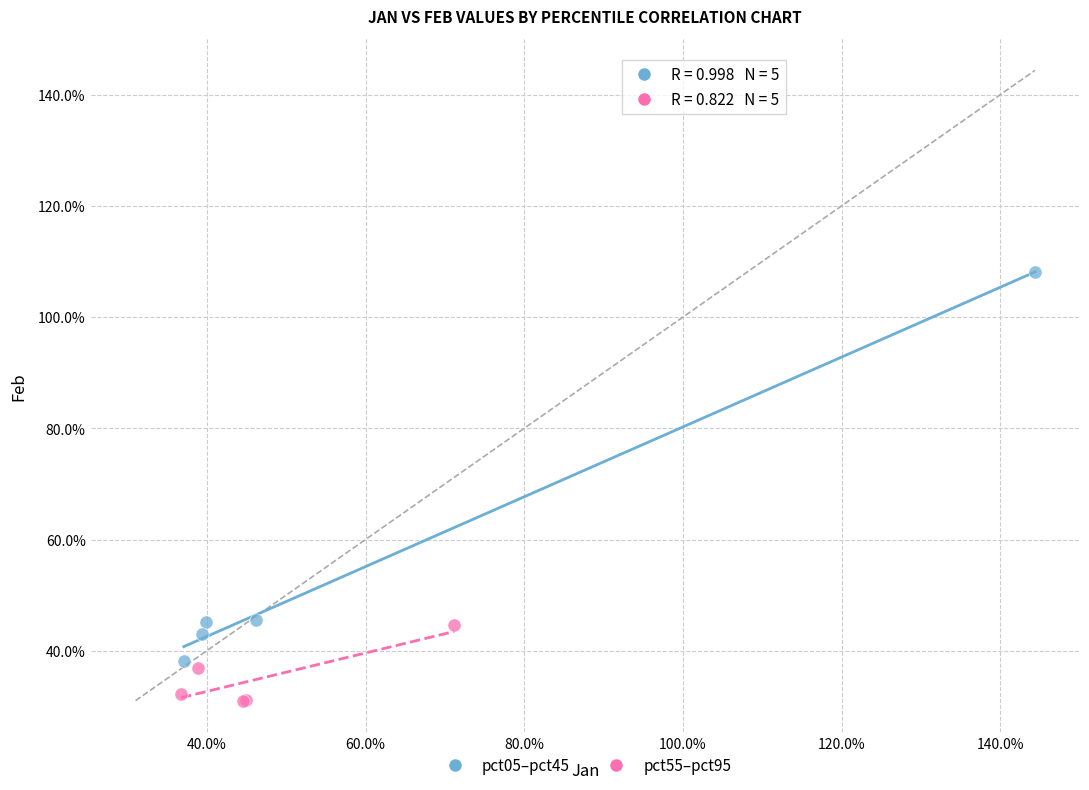

Which series has the widest spread of Y values?

pct05–pct45